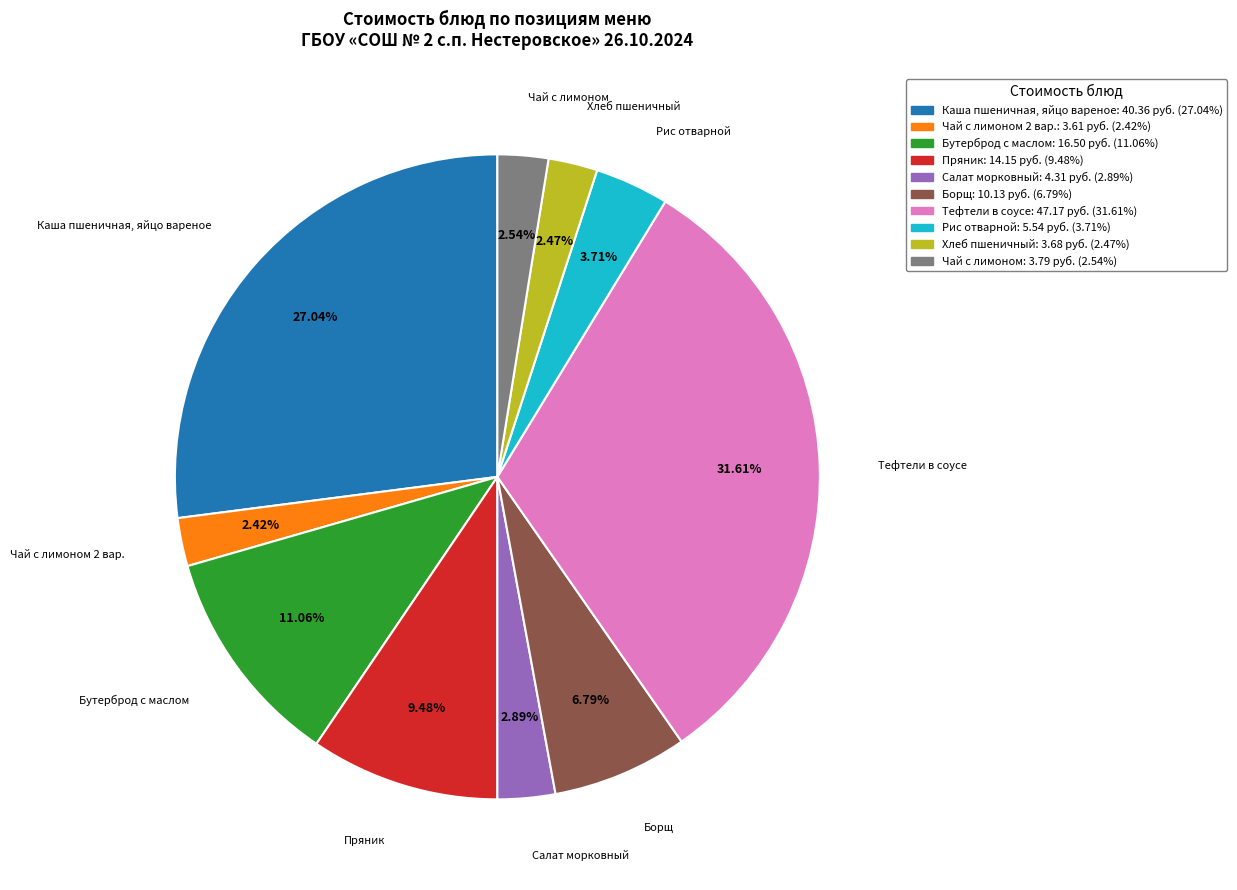

How many segments does this pie chart have?

10